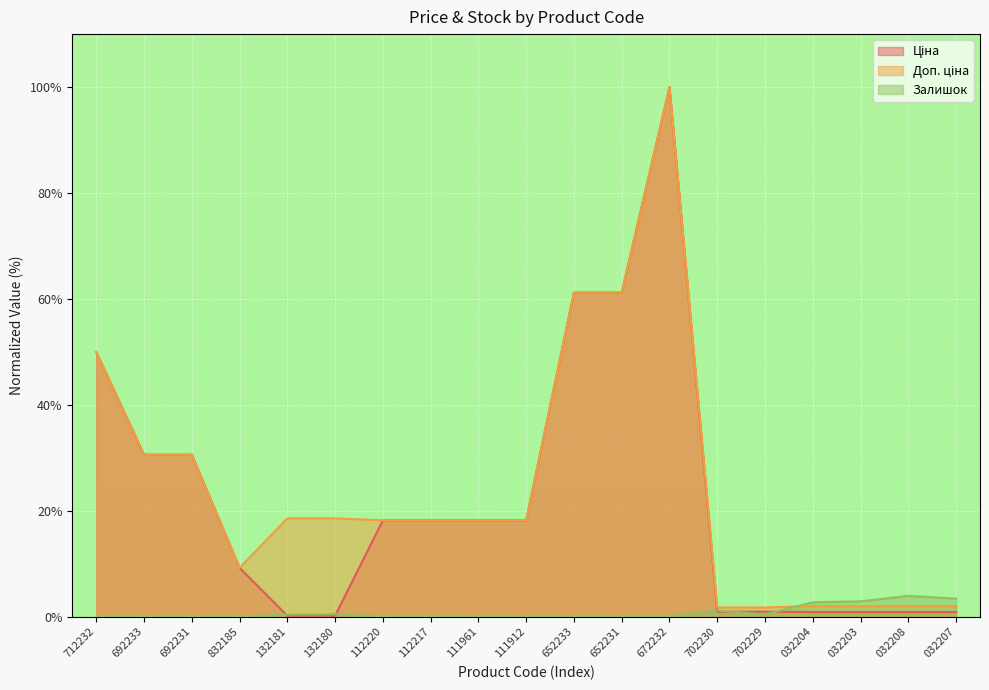

True or false: Ціна has more than 0 points higher than both neighbors.

True